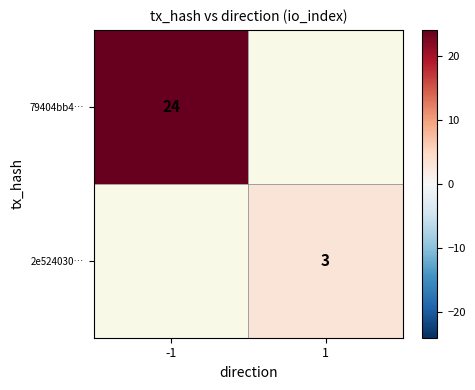

The value of 2e524030… at 1 is 3. True or false?

True